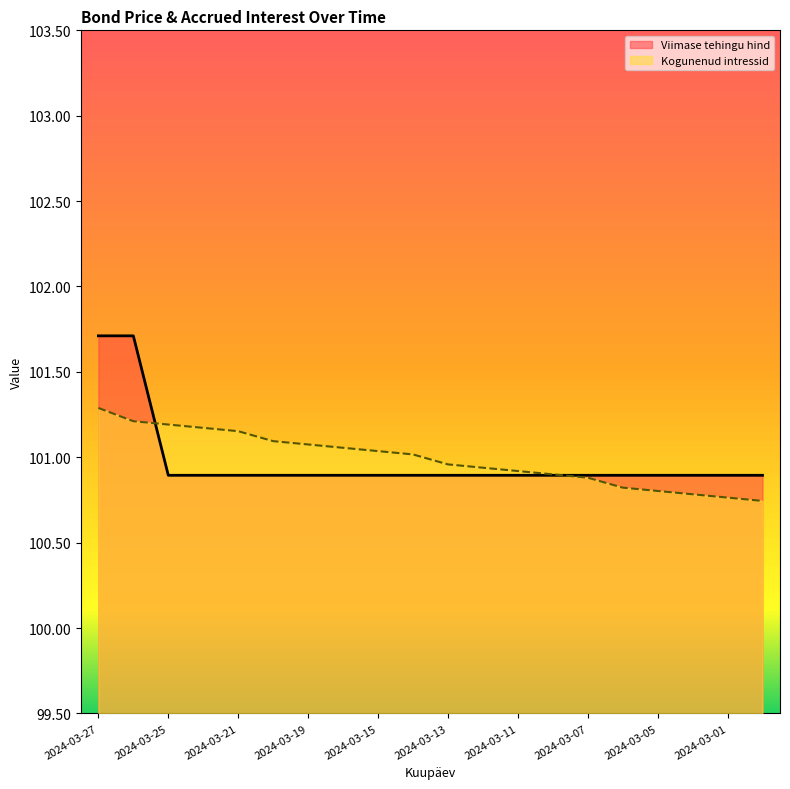

The Kogunenud intressid series shows 39.2 at 2024-03-07. True or false?

False